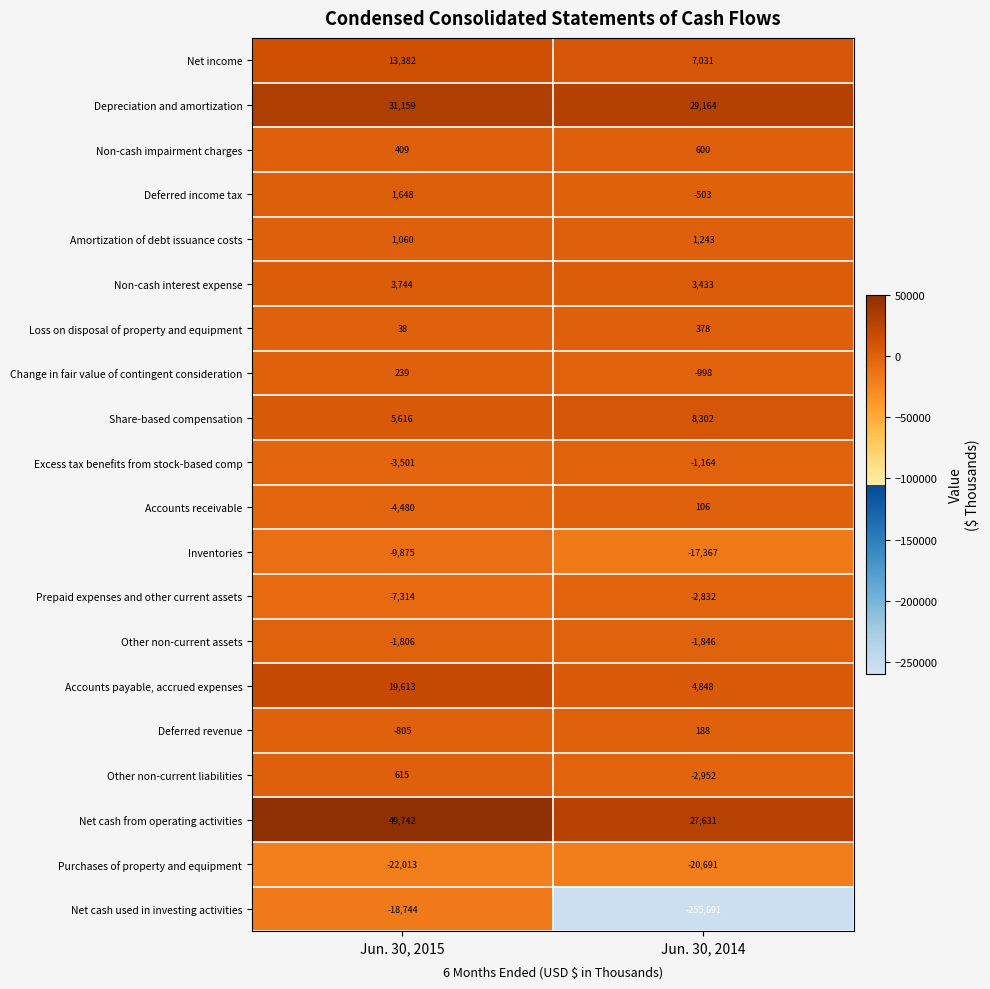

At which category does the chart reach its minimum across all series?

Jun. 30, 2014